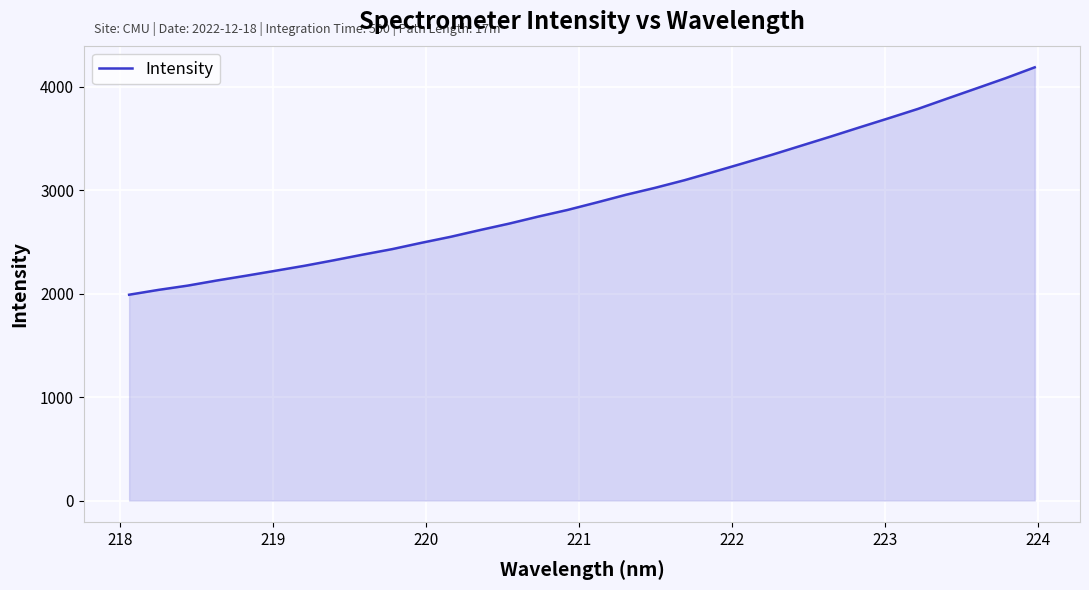

What is the minimum value shown in the chart?

1989.4